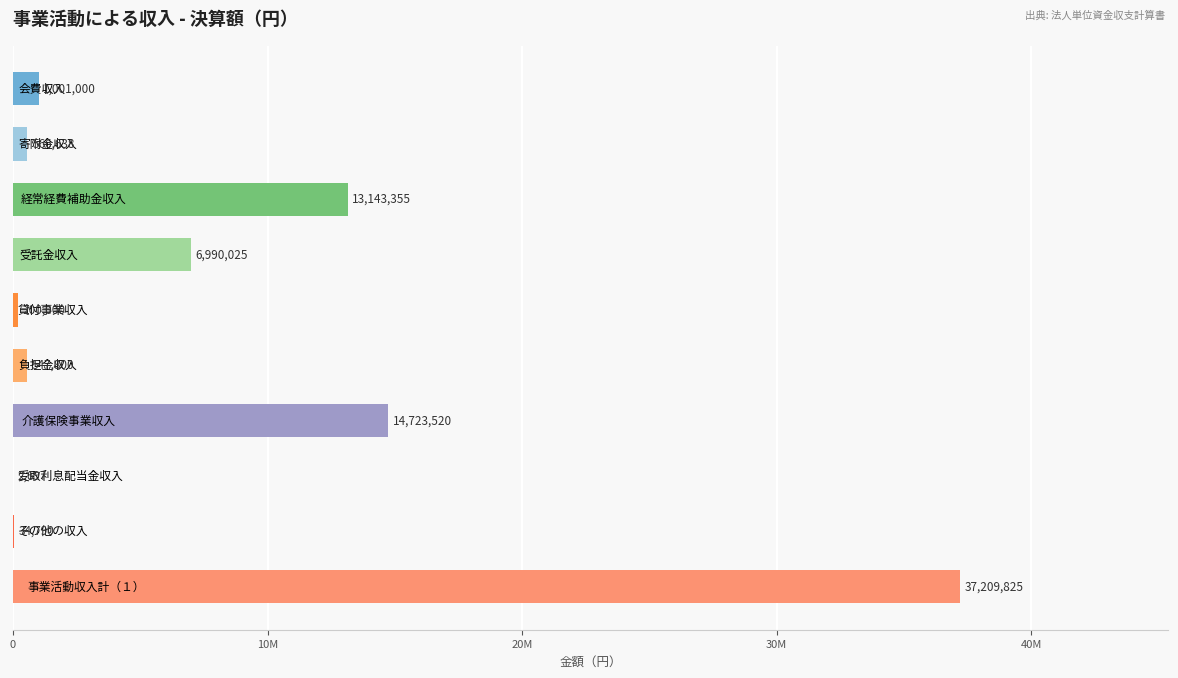

Are the bars horizontal?

Yes